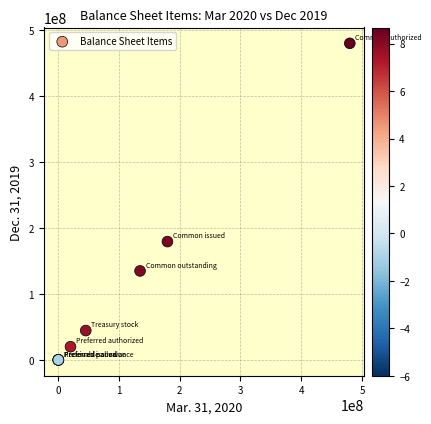

What Y value in the scatter plot is closest to 240000000?

179380000.0